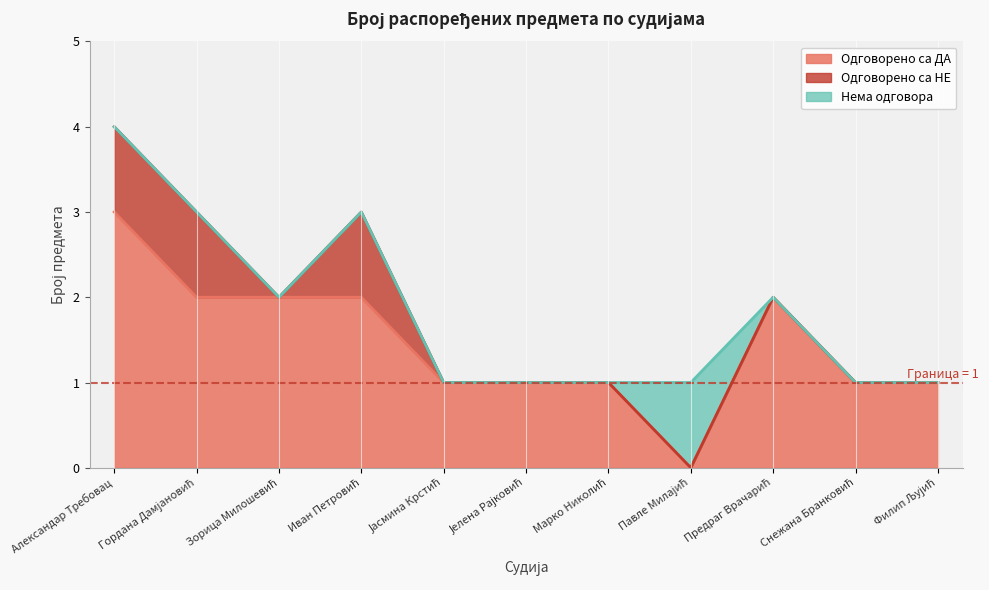

Where is Нема одговора nearest to the value 0?

Александар Требовац